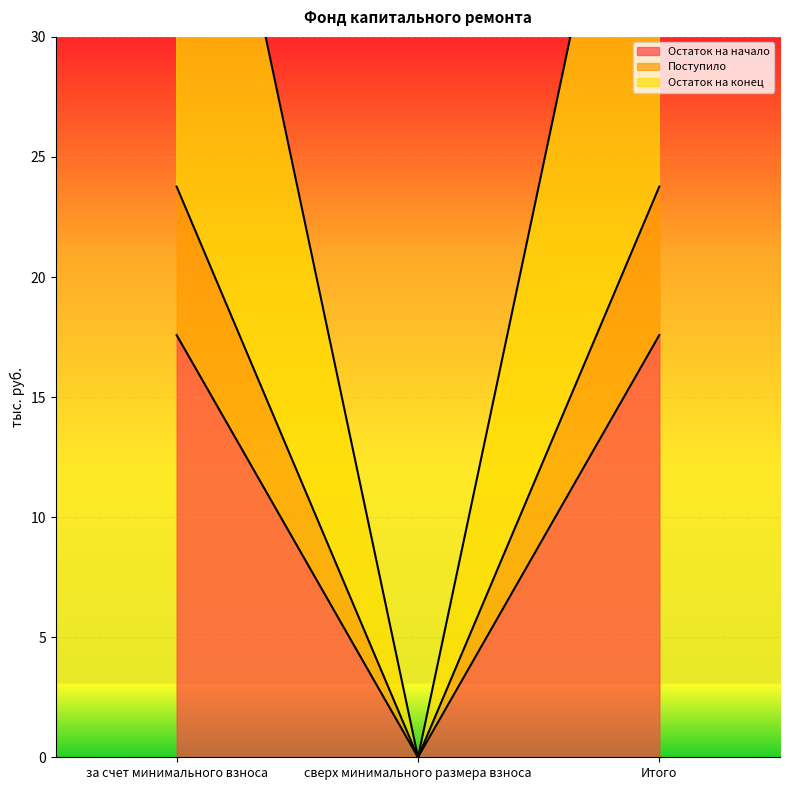

Where is Остаток на начало nearest to the value 8?

сверх минимального размера взноса